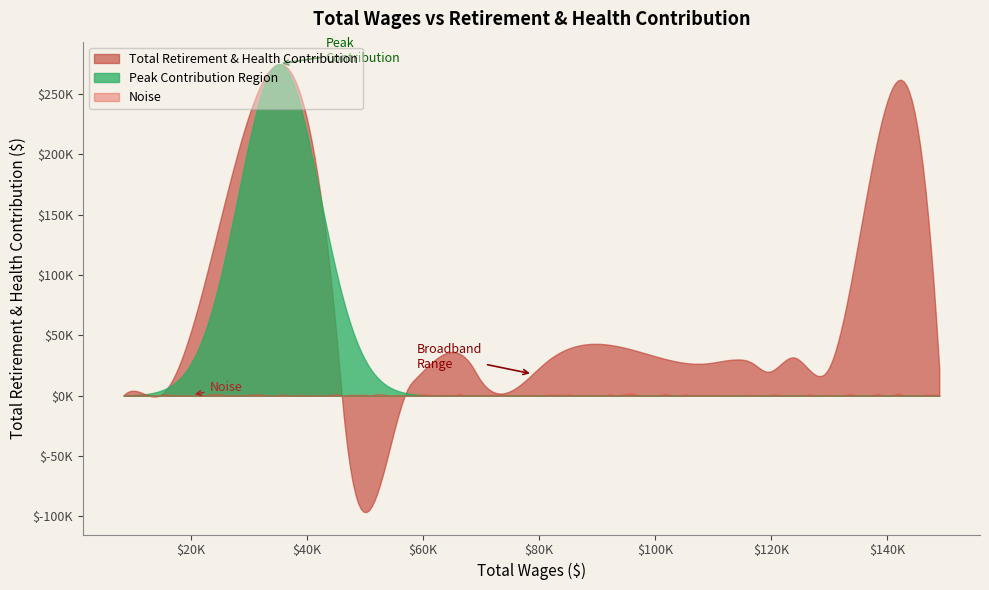

What is the value of the 16th point from the left?

609